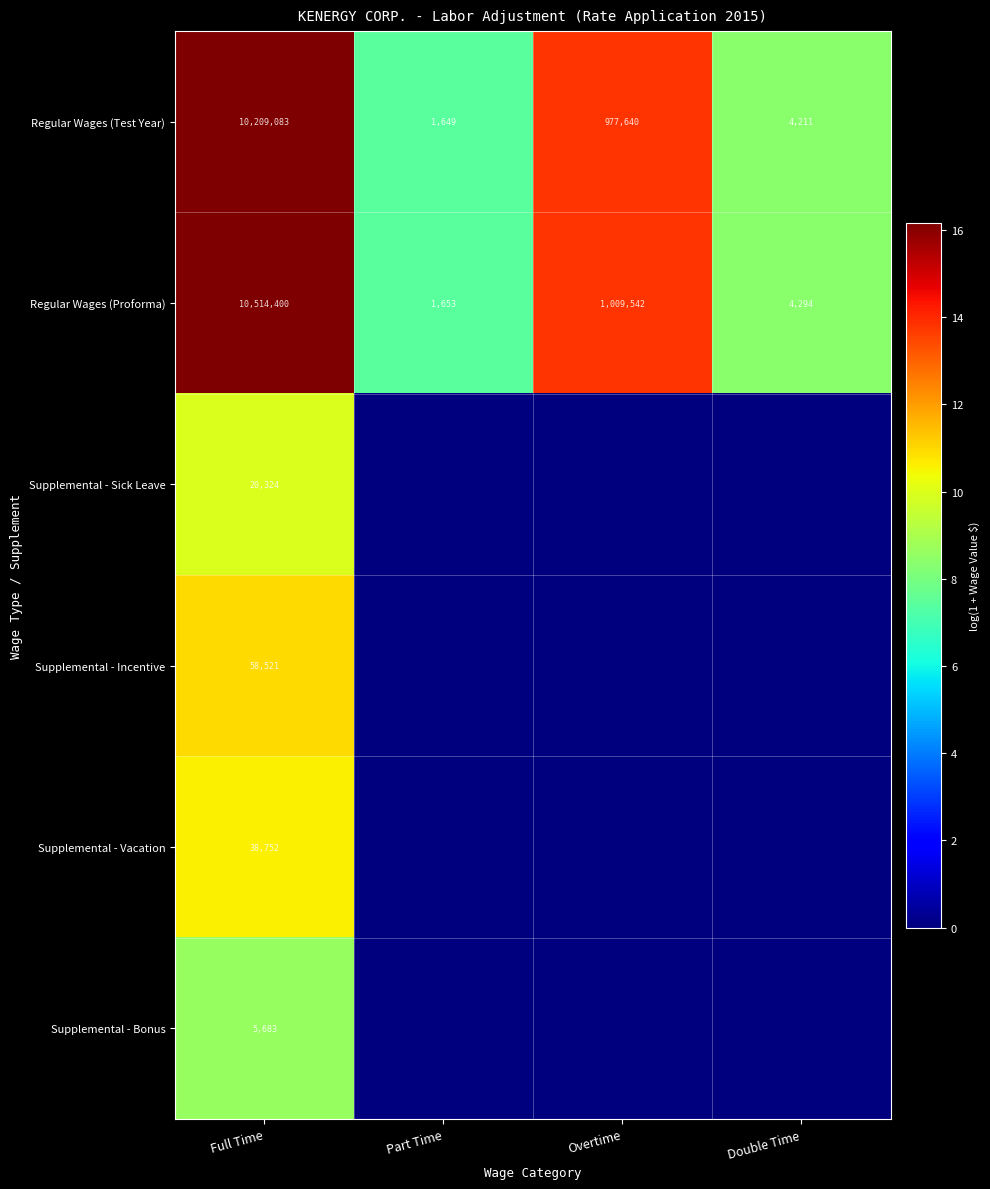

Which category has the highest value in the Regular Wages (Test Year) series?

Full Time